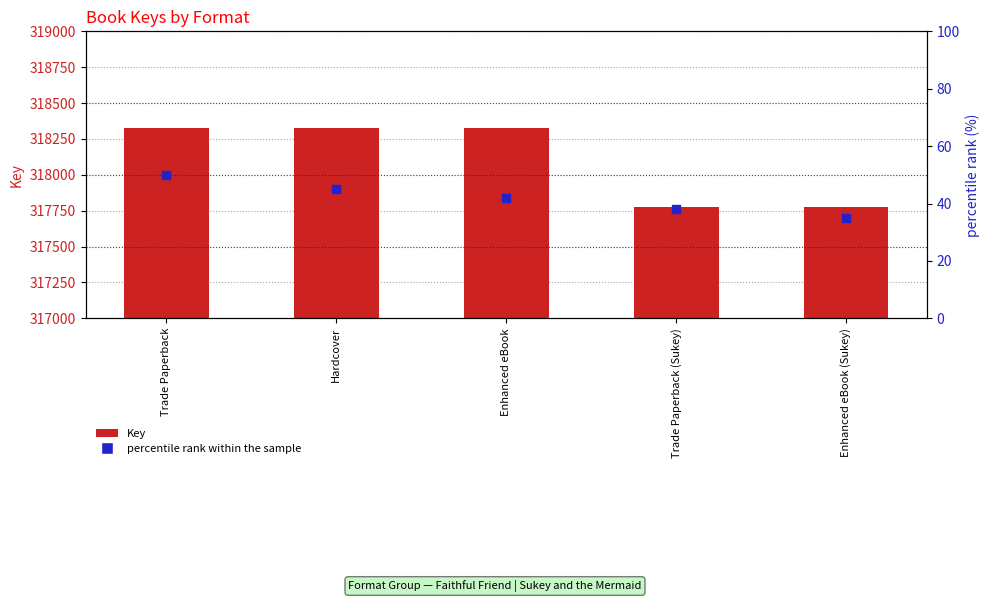

Which series has the largest total across all categories?

Key